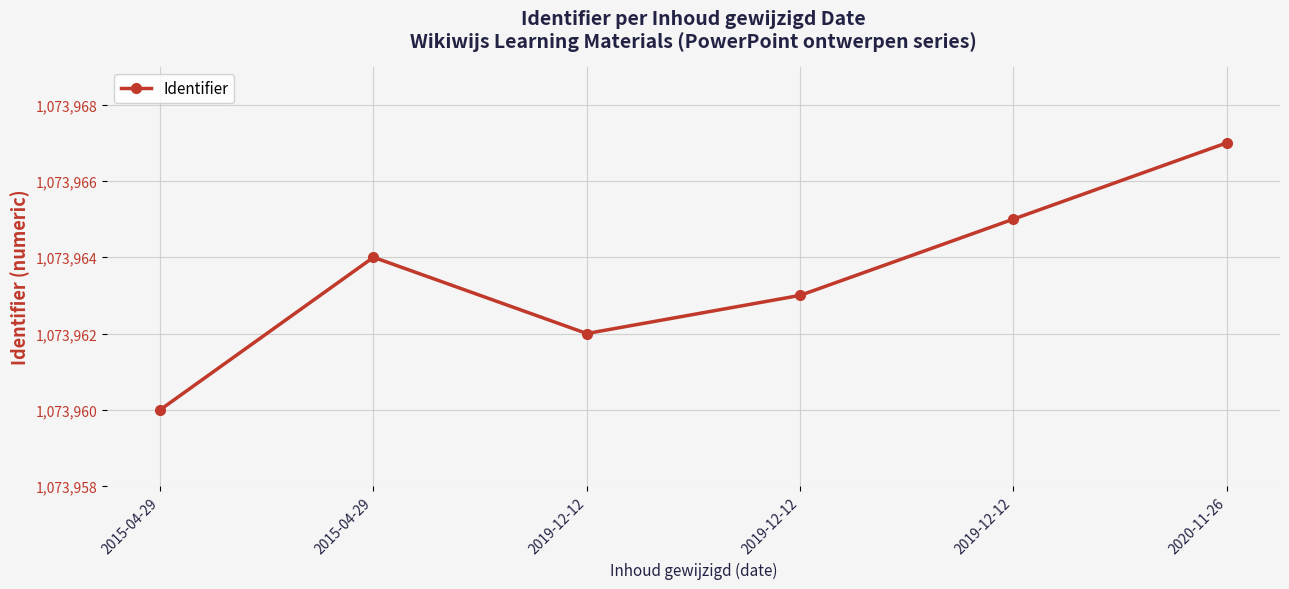

What value does the data have at 2015-04-29?

1073964